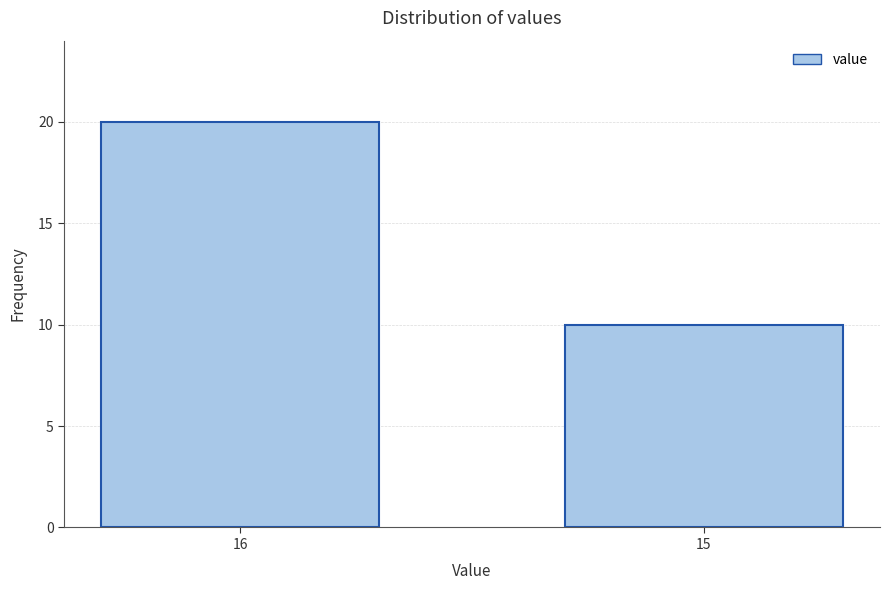

Reading right to left, what are all the values shown in this chart?

15=10	16=20